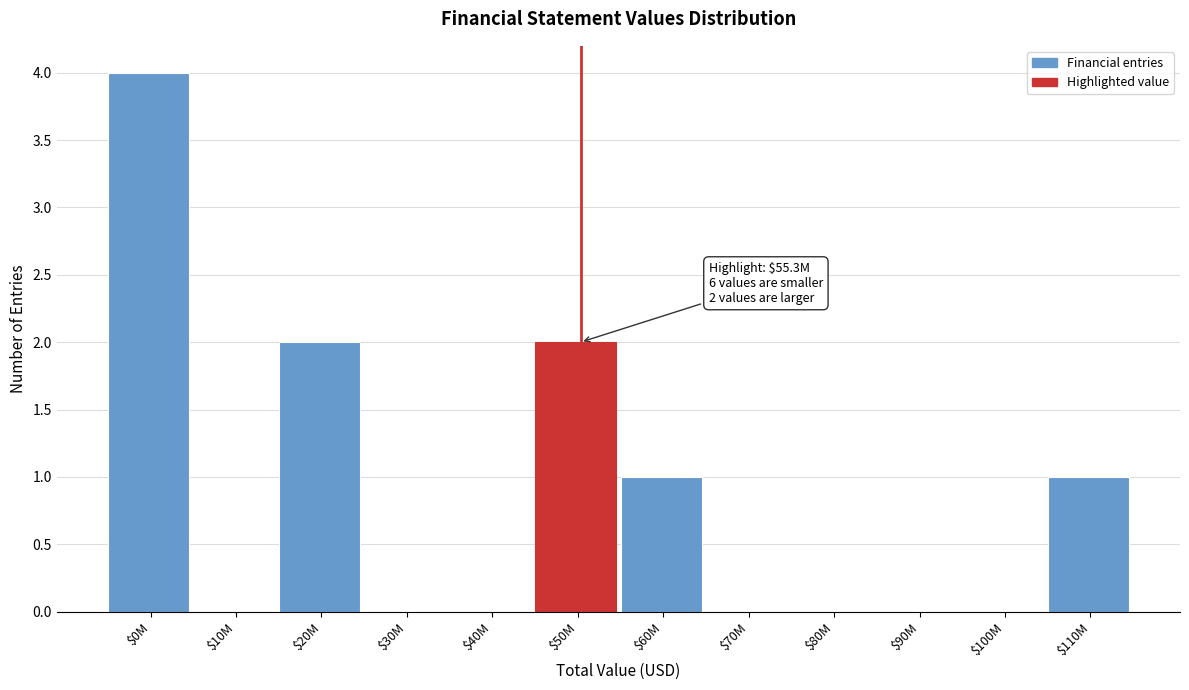

Is it true that the value at $50M is 1?

False